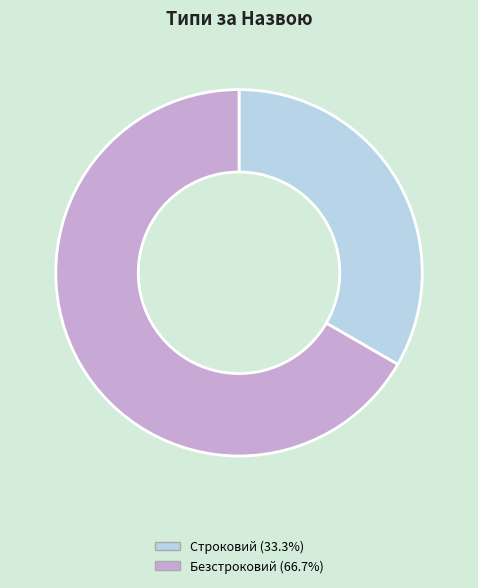

Between Безстроковий and Строковий, which is larger?

Безстроковий